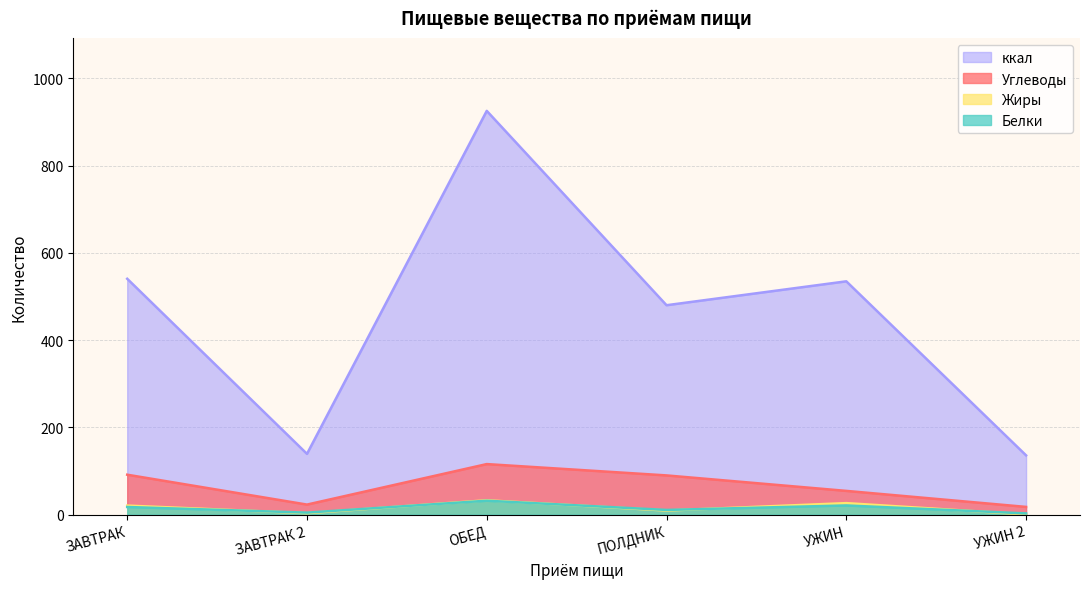

At which label is Углеводы closest to 66?

УЖИН